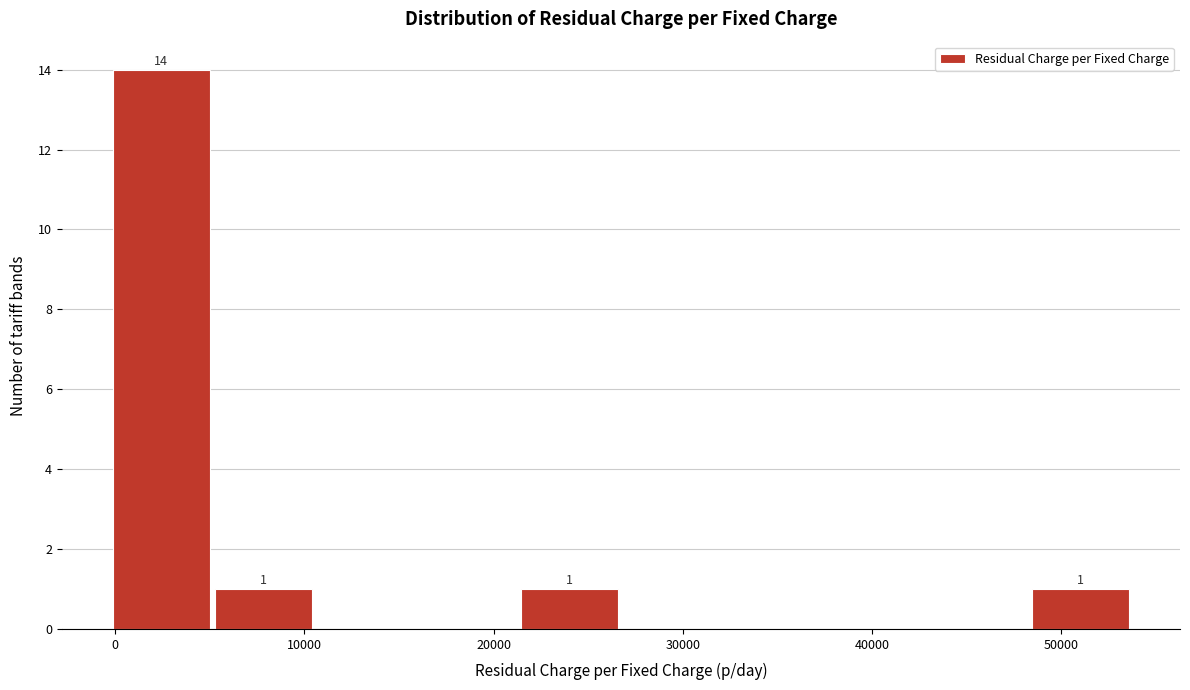

Which range on the x-axis has the tallest bar?

0 to 5000